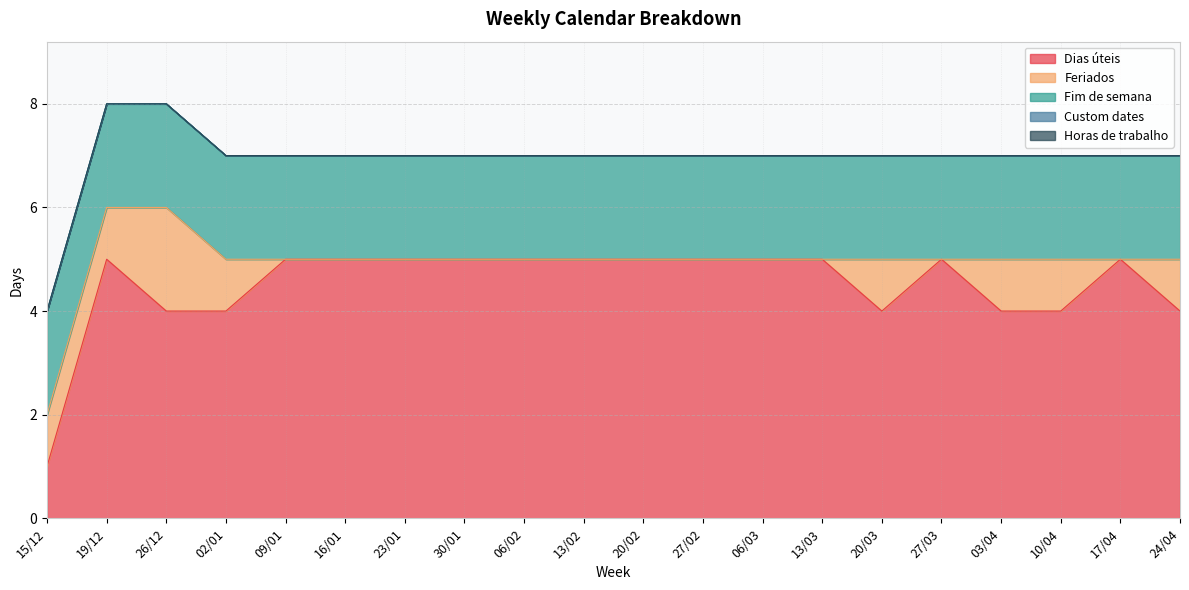

Does the chart display data point markers on the line(s)?

No